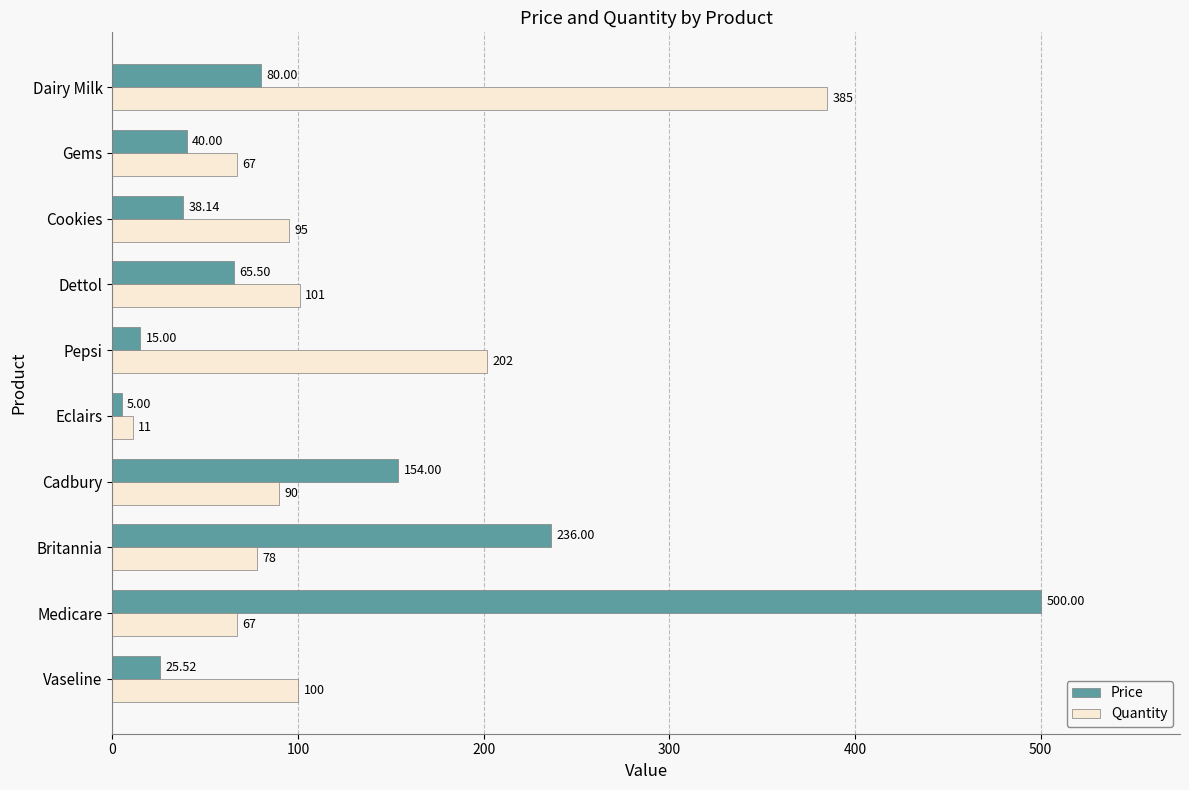

At how many categories does at least one series exceed 240?

2